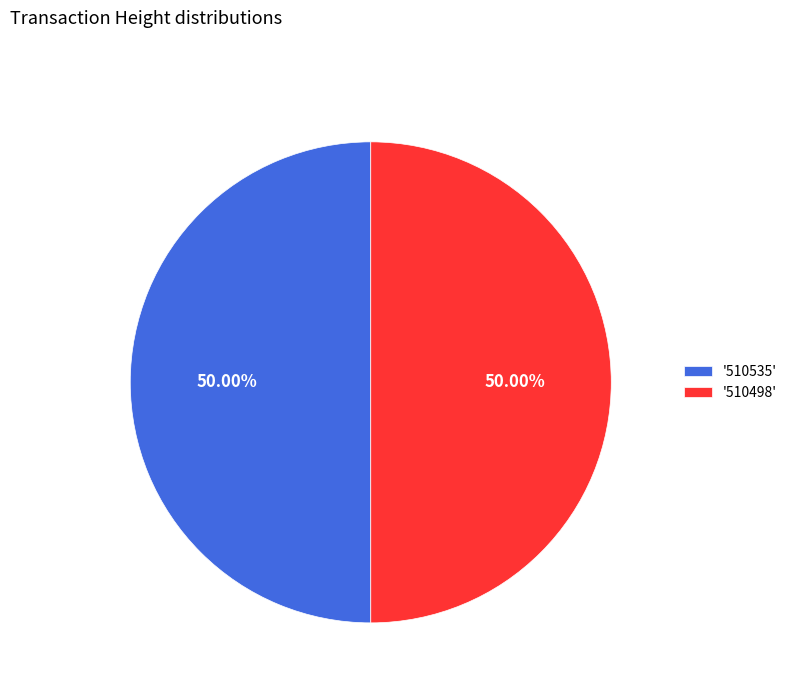

Combined, do '510498' and '510535' account for over 50%?

Yes